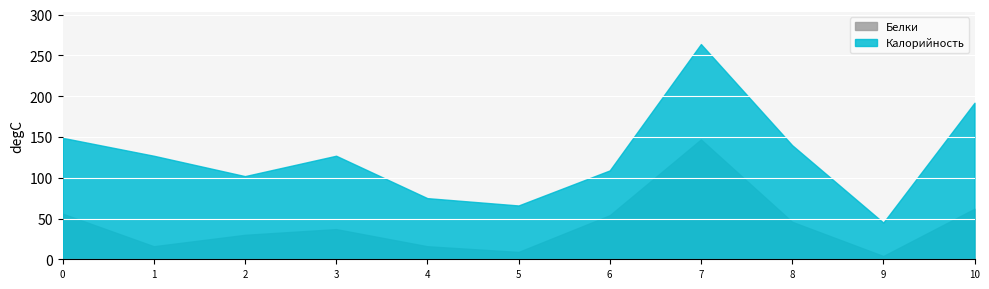

List the series in order of their peak value, lowest first.

Белки, Калорийность